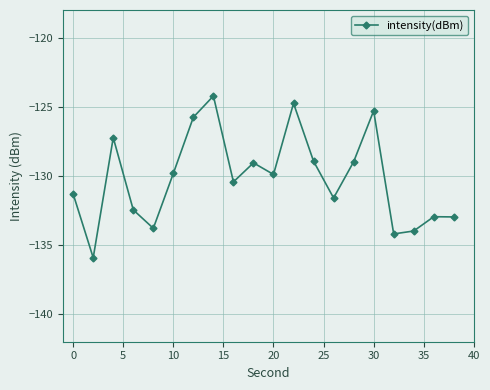

True or false: the data has more than 0 interior local peaks.

True